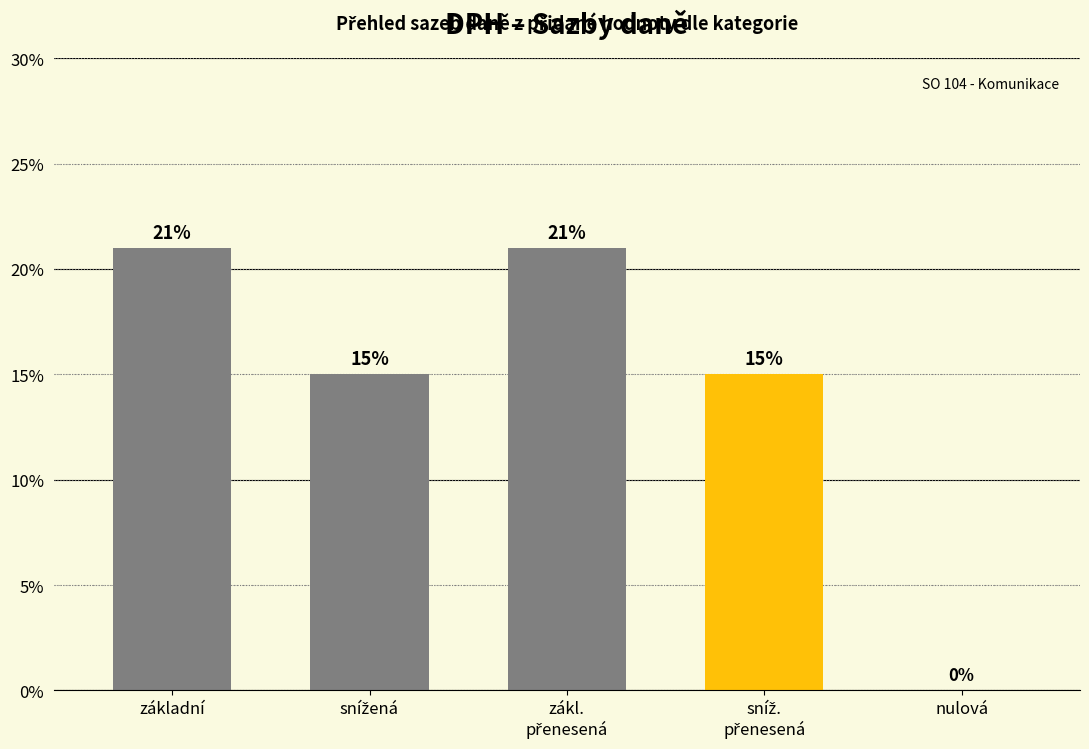

Reading left to right, list all the values displayed in this chart.

základní=0.2	snížená=0.1	zákl.
přenesená=0.2	sníž.
přenesená=0.1	nulová=0.0